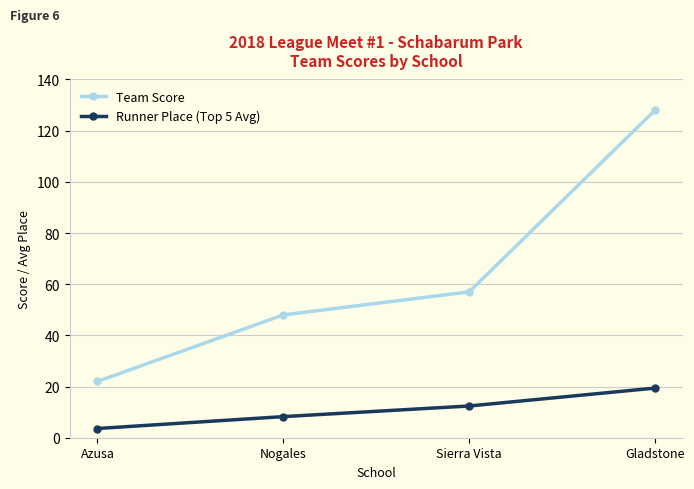

Rank the series by their maximum value, from lowest to highest.

Runner Place (Top 5 Avg), Team Score